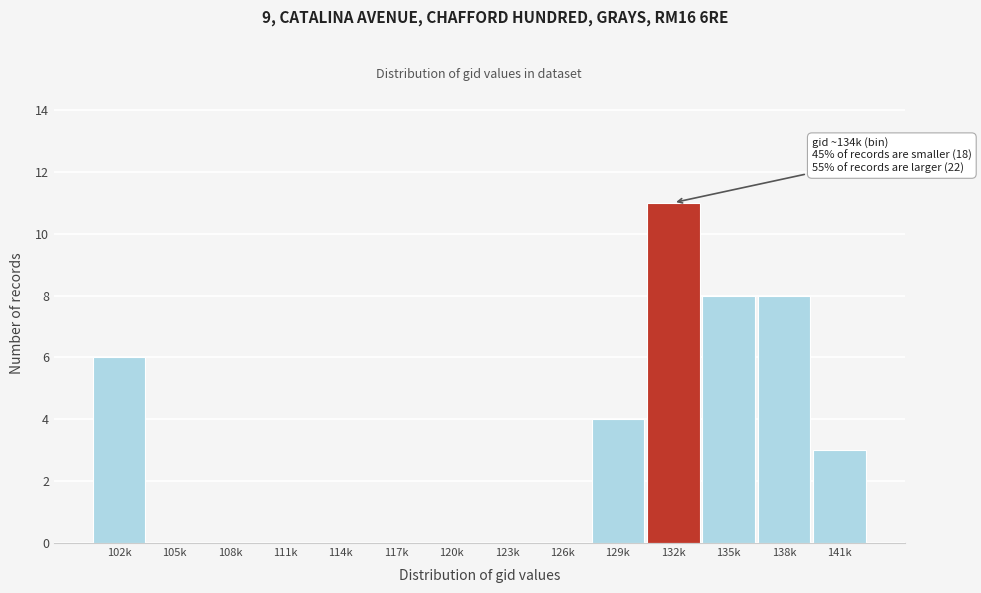

Reading left to right, extract all data points from this chart.

102k=6	105k=0	108k=0	111k=0	114k=0	117k=0	120k=0	123k=0	126k=0	129k=4	132k=11	135k=8	138k=8	141k=3